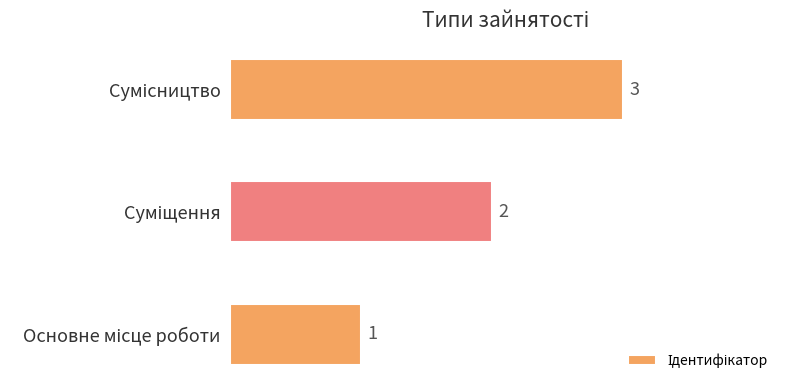

What is the minimum value shown in the chart?

1